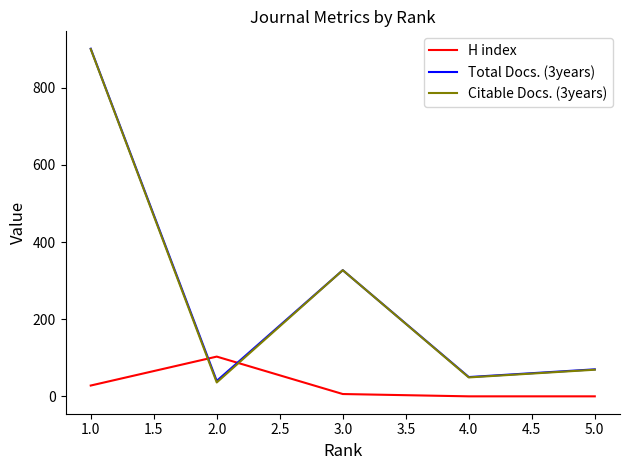

At which category is the sum across all series the highest?

1.0